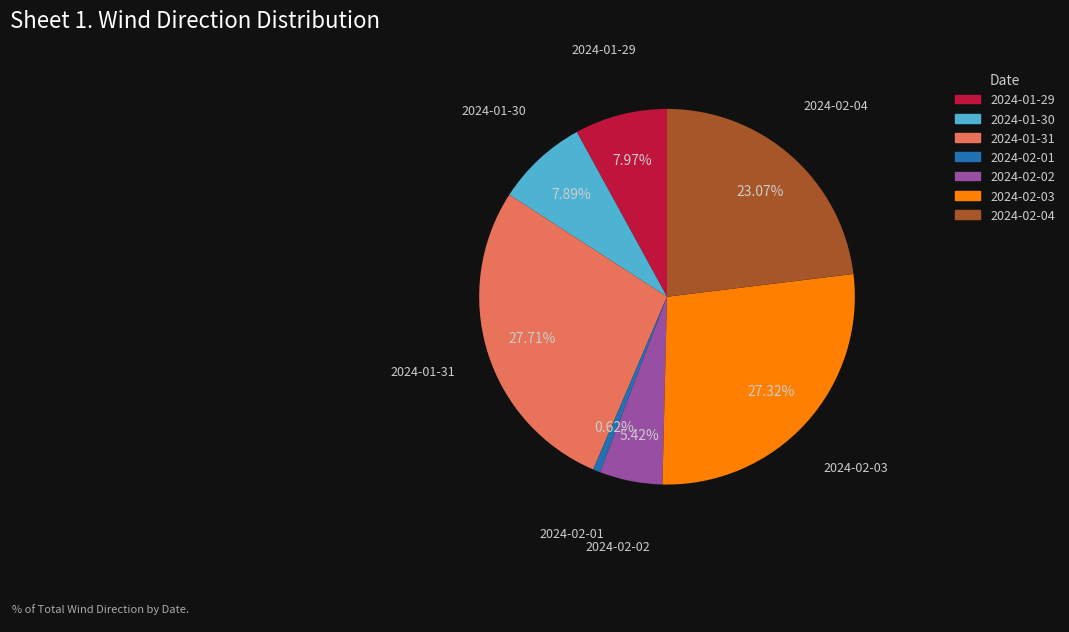

To the nearest percent, what is the difference between the 2024-01-31 and 2024-02-02 slice percentages?

22%